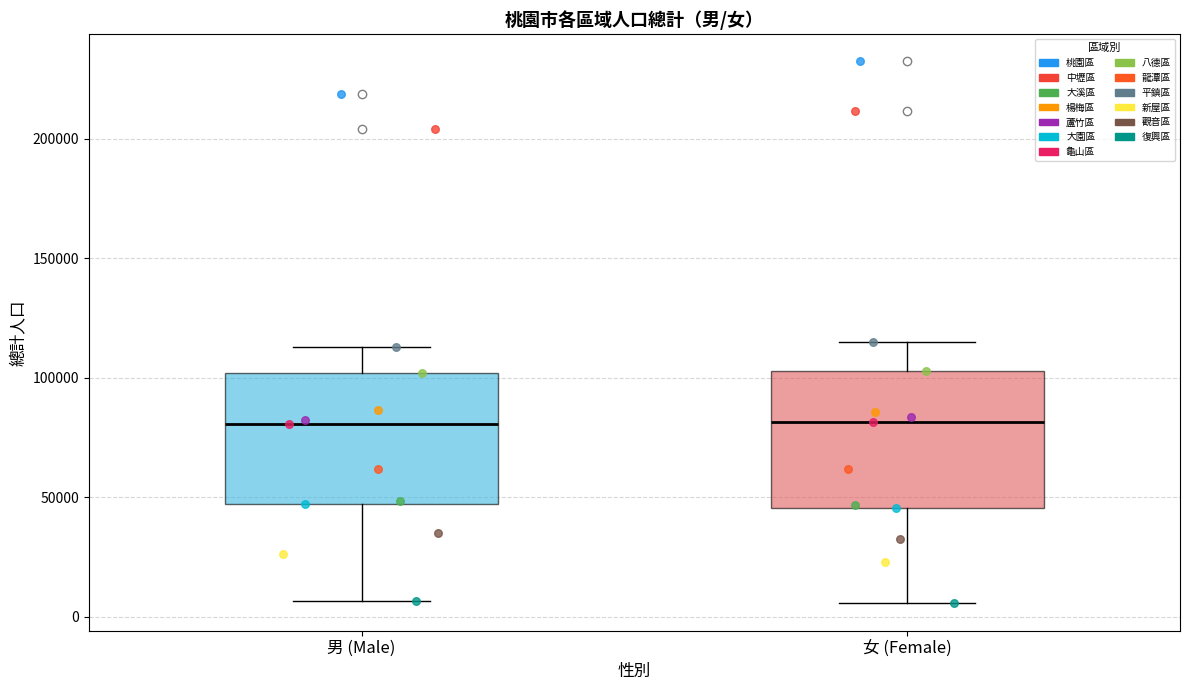

Reading left to right, transcribe this box plot: for each box, give where its median line is, the range the box spans, and where its two whiskers end, as read against the y-axis. The values are not printed on the chart, so give them approximately, as read against the axis.

男 (Male): median 80000, box 45000 to 100000, whiskers 5000 to 115000
女 (Female): median 80000, box 45000 to 105000, whiskers 5000 to 115000